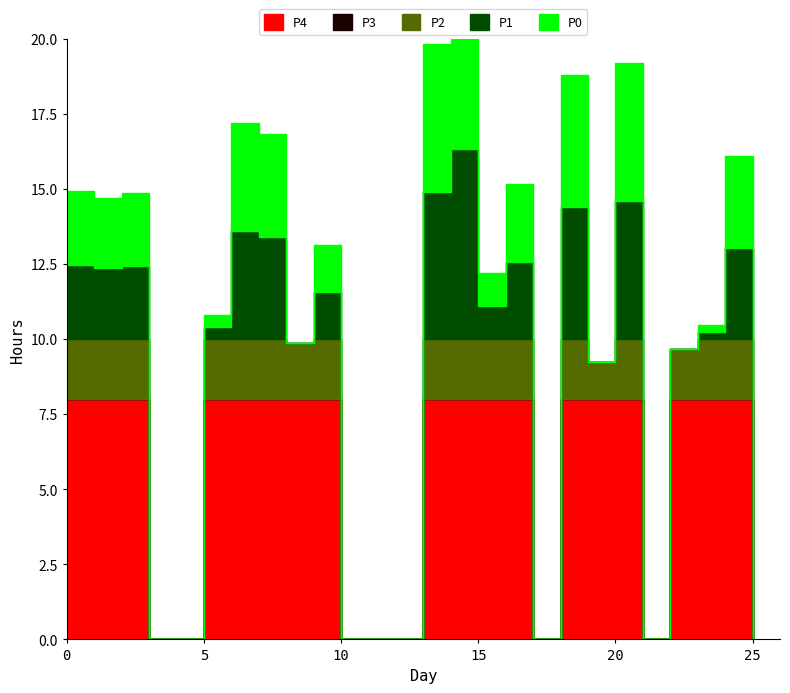

Between 17 and 23, which is larger?

23